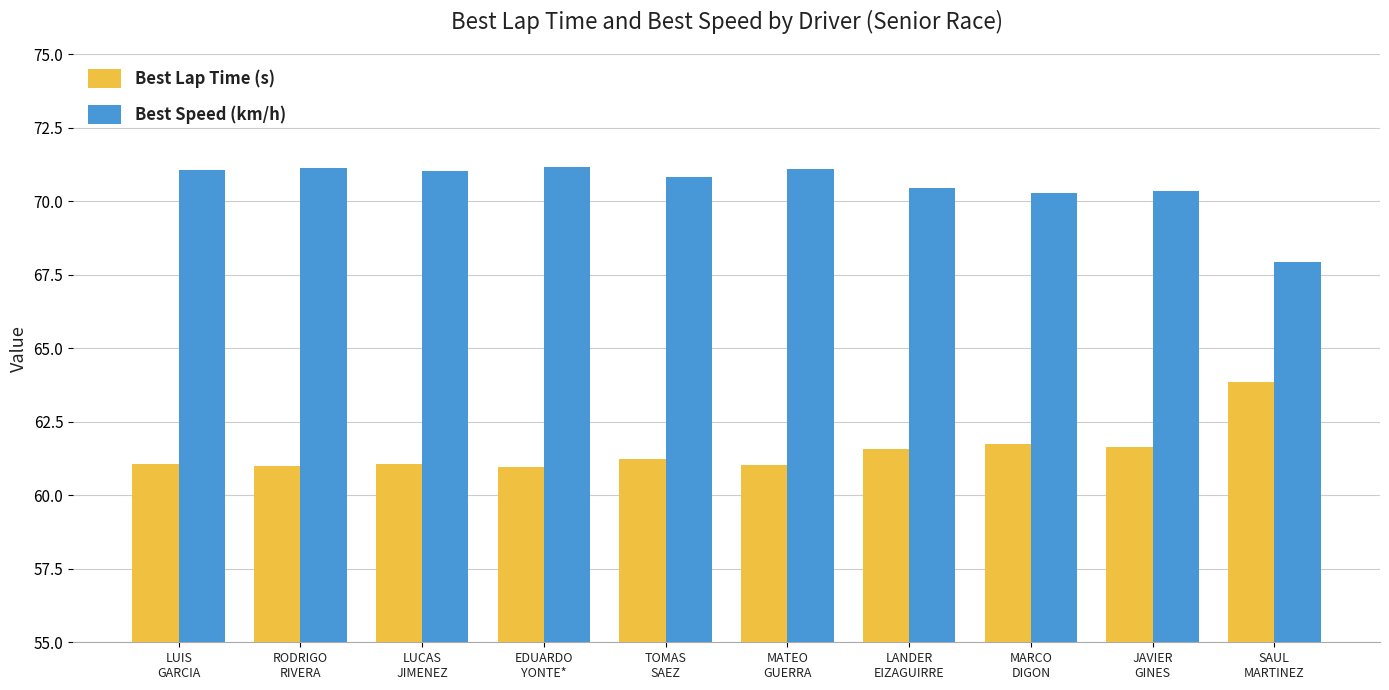

Rank the series by their maximum value, from highest to lowest.

Best Speed (km/h), Best Lap Time (s)